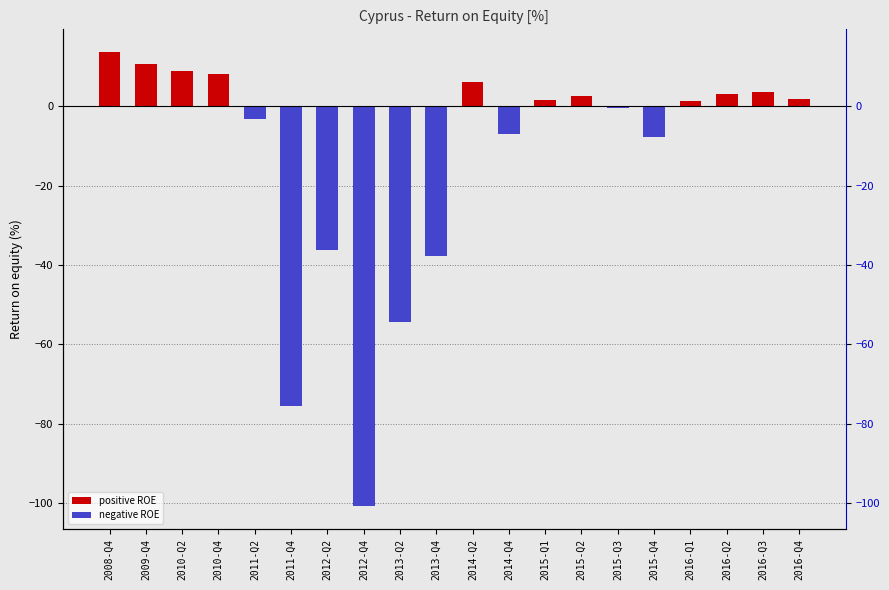

Are the bars grouped side by side (vs. stacked)?

No